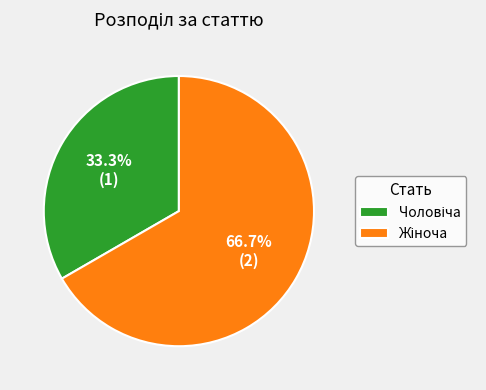

Is there any slice that represents more than half of the pie?

Yes